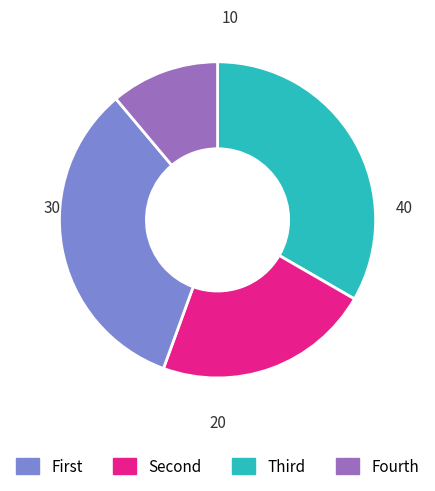

Is there any slice that represents more than half of the pie?

No